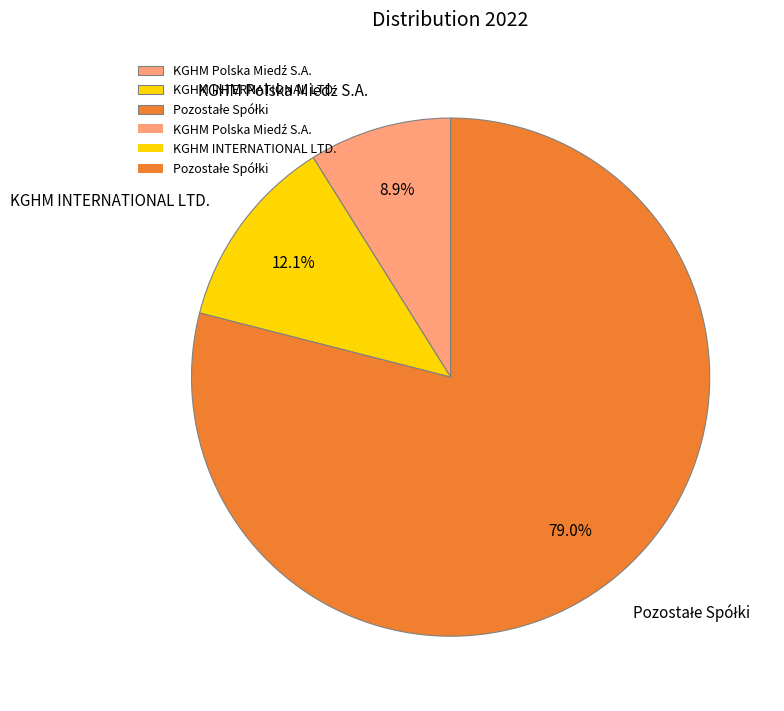

To the nearest percent, what is the average slice percentage?

33%